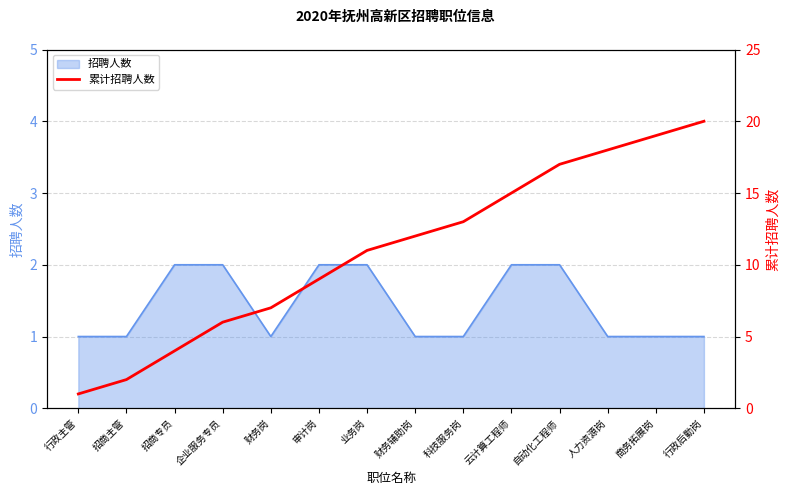

Which label corresponds to the largest value in the chart?

行政后勤岗